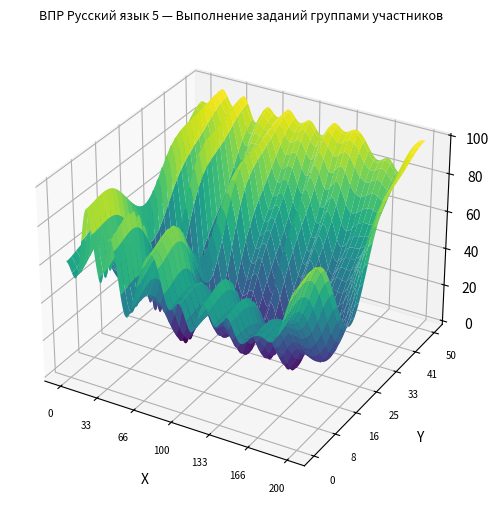

How many data points in баллов 4 (Осетия) are above 71?

11